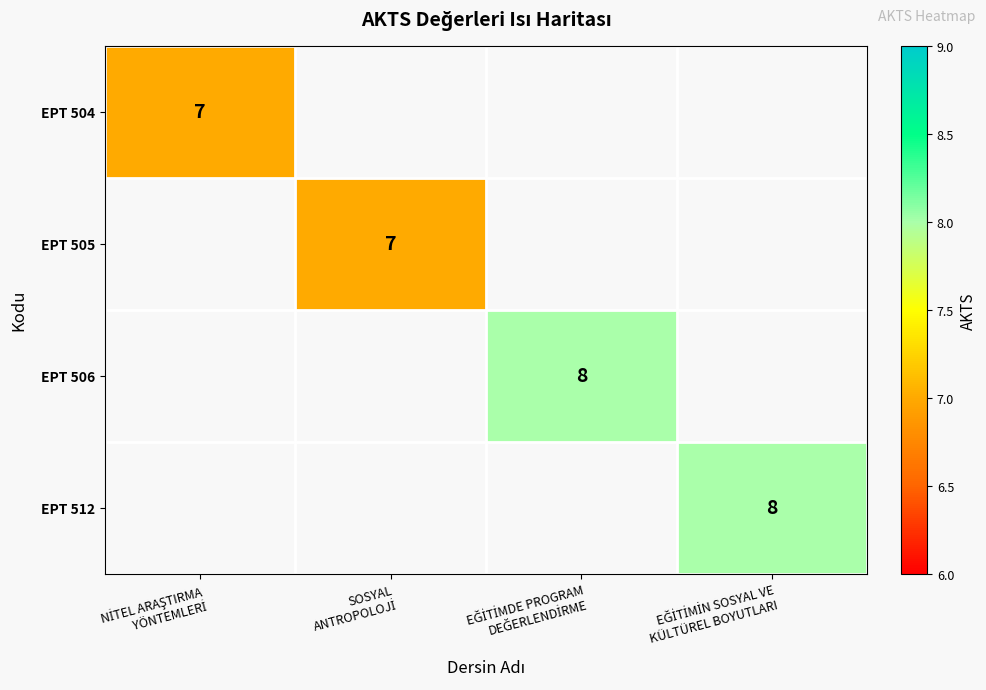

What is the sum of the EPT 505 values at EĞİTİMDE PROGRAM DEĞERLENDİRME and SOSYAL ANTROPOLOJİ?

7